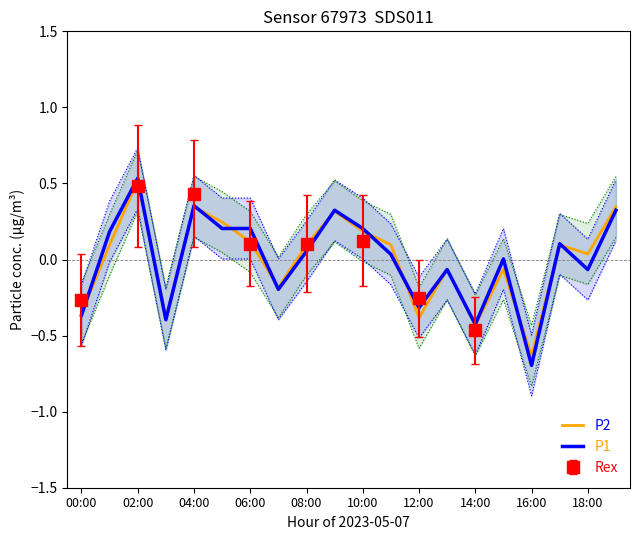

What is the difference between the maximum and minimum values in the P1 series?

1.2